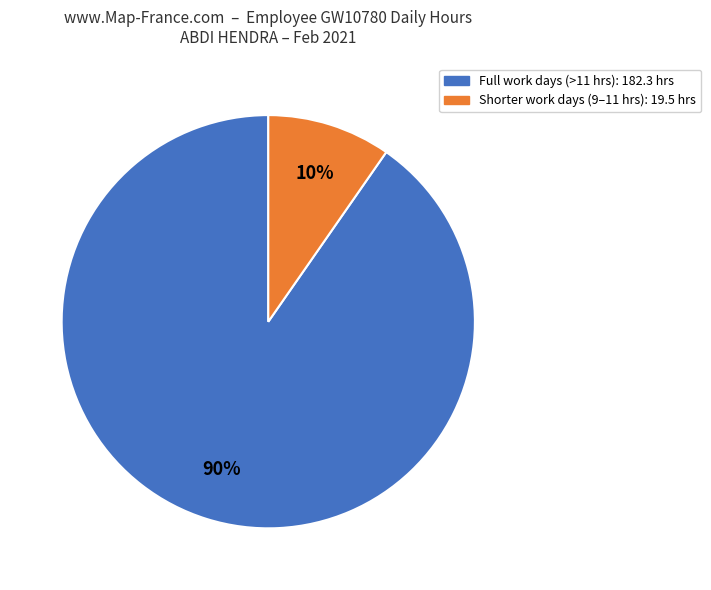

To the nearest percent, what is the average slice percentage?

50%